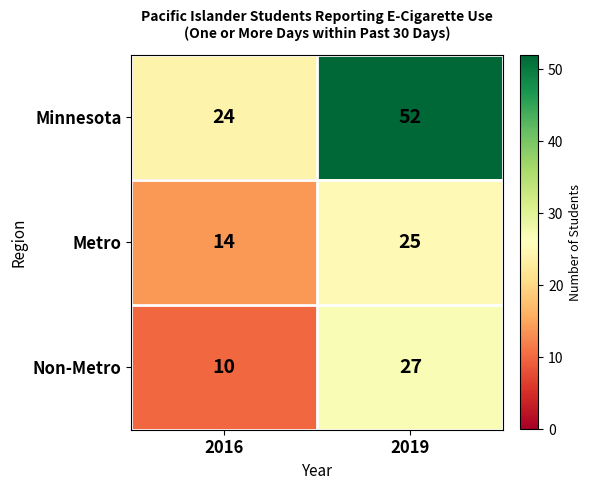

What is the difference between the maximum and minimum values in the Non-Metro series?

17